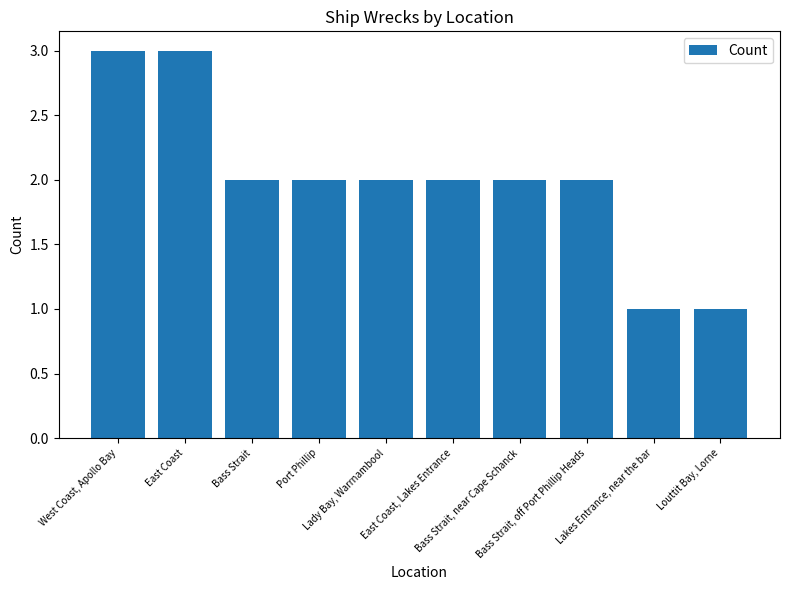

What is the greatest value displayed?

3